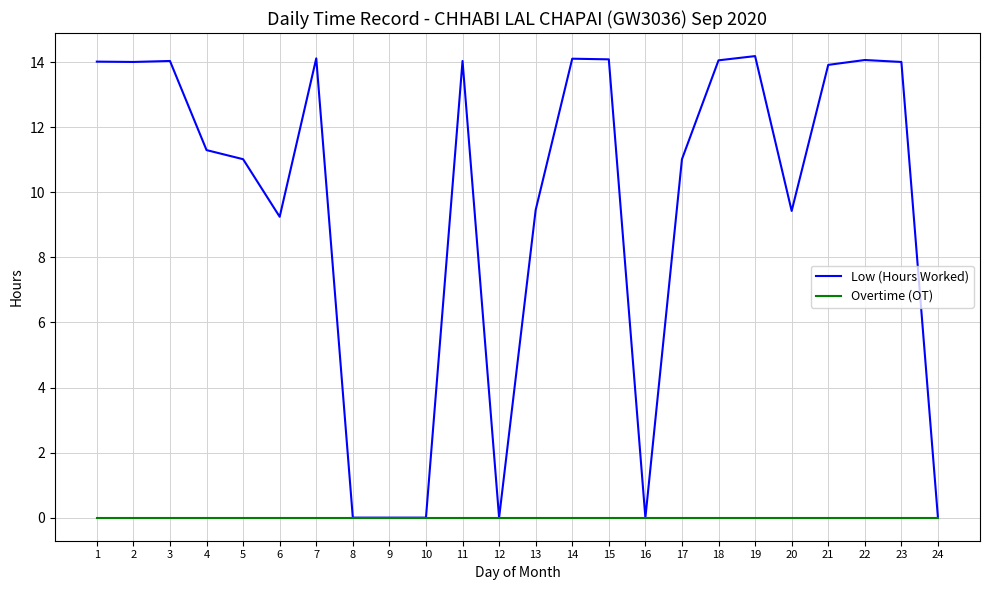

Which series has the largest total across all categories?

Low (Hours Worked)